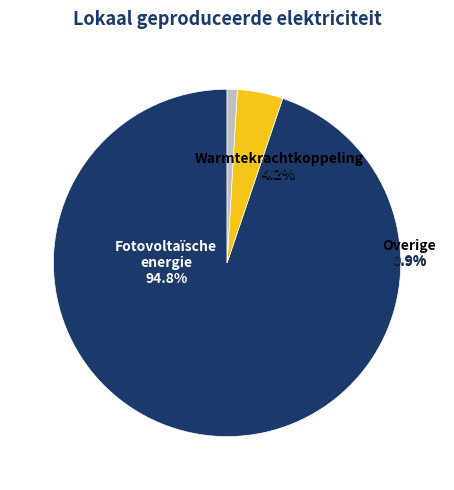

The Windkracht / Waterkracht slice represents 12% of the pie. True or false?

False